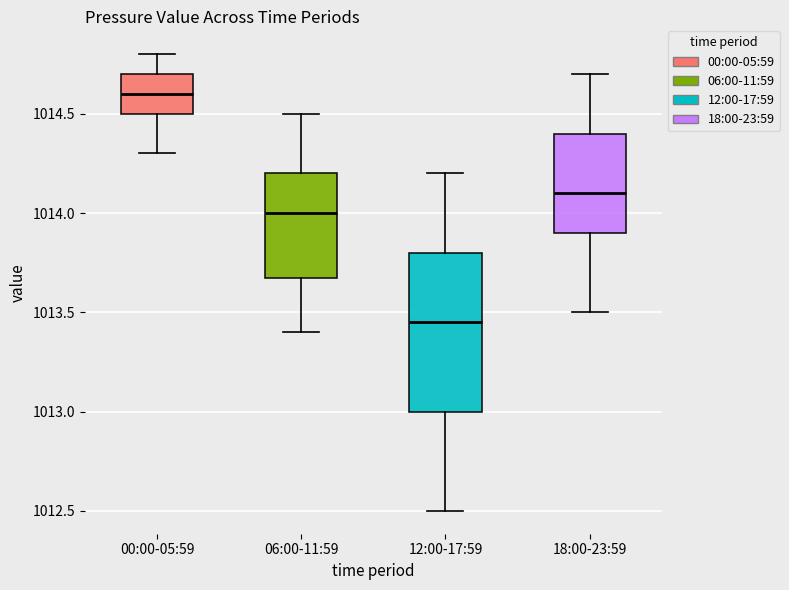

Which box is the tallest, from its lower edge to its upper edge?

12:00-17:59